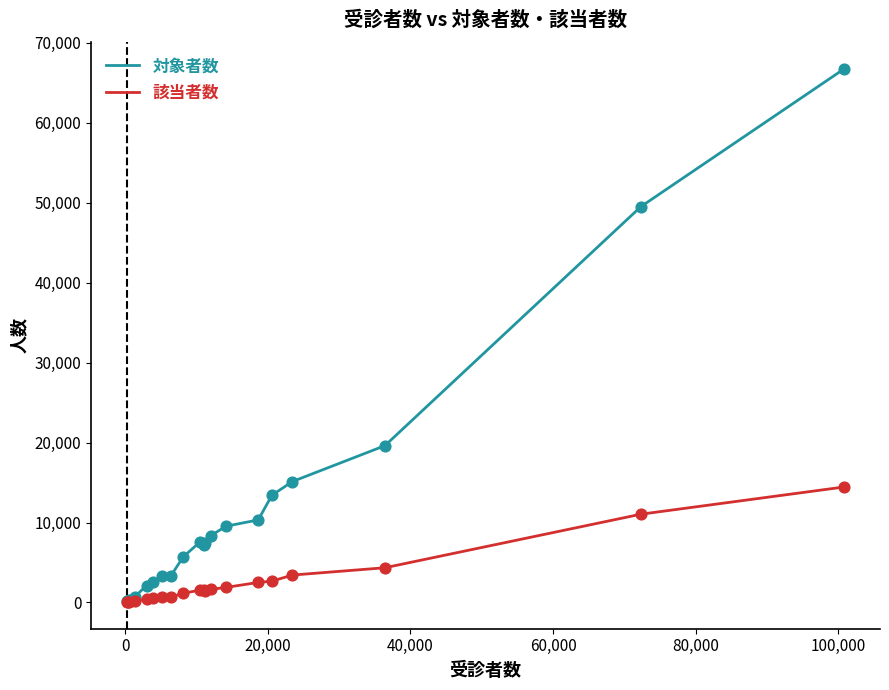

Which series has the widest spread of values?

対象者数